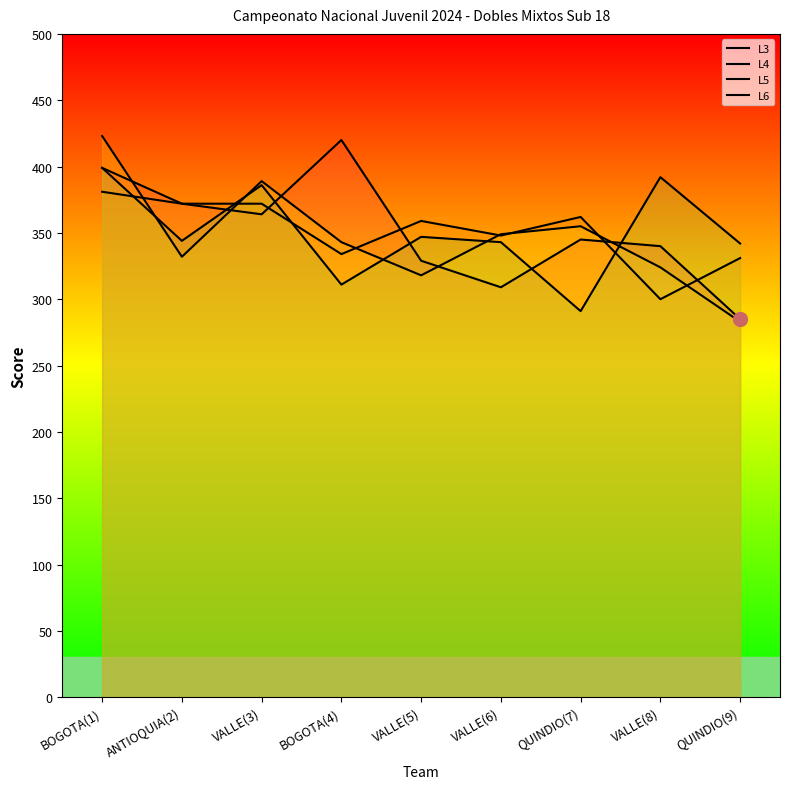

Reading left to right, extract all data points from this chart.

L3: BOGOTA(1)=399	ANTIOQUIA(2)=372	VALLE(3)=364	BOGOTA(4)=420	VALLE(5)=329	VALLE(6)=309	QUINDIO(7)=345	VALLE(8)=340	QUINDIO(9)=285
L4: BOGOTA(1)=381	ANTIOQUIA(2)=372	VALLE(3)=372	BOGOTA(4)=334	VALLE(5)=359	VALLE(6)=348	QUINDIO(7)=362	VALLE(8)=300	QUINDIO(9)=331
L5: BOGOTA(1)=423	ANTIOQUIA(2)=332	VALLE(3)=389	BOGOTA(4)=343	VALLE(5)=318	VALLE(6)=349	QUINDIO(7)=355	VALLE(8)=324	QUINDIO(9)=283
L6: BOGOTA(1)=399	ANTIOQUIA(2)=344	VALLE(3)=386	BOGOTA(4)=311	VALLE(5)=347	VALLE(6)=343	QUINDIO(7)=291	VALLE(8)=392	QUINDIO(9)=342